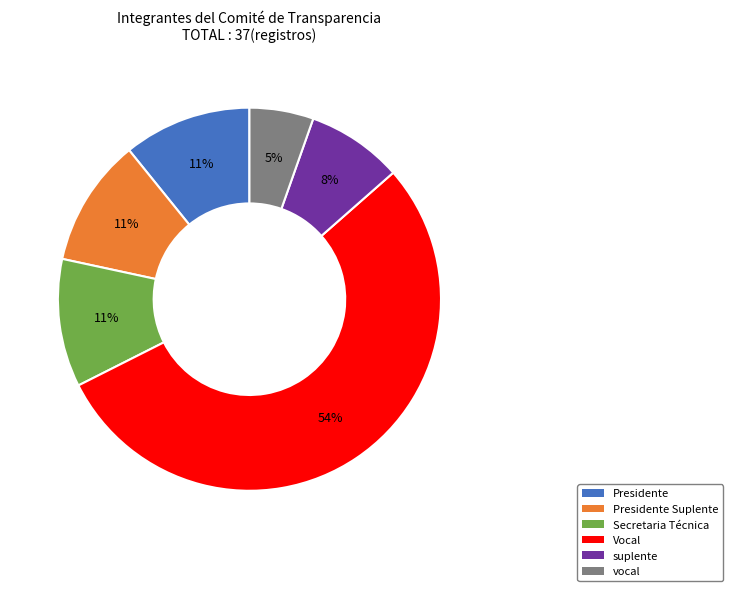

Is the sum of suplente and Presidente Suplente greater than half?

No